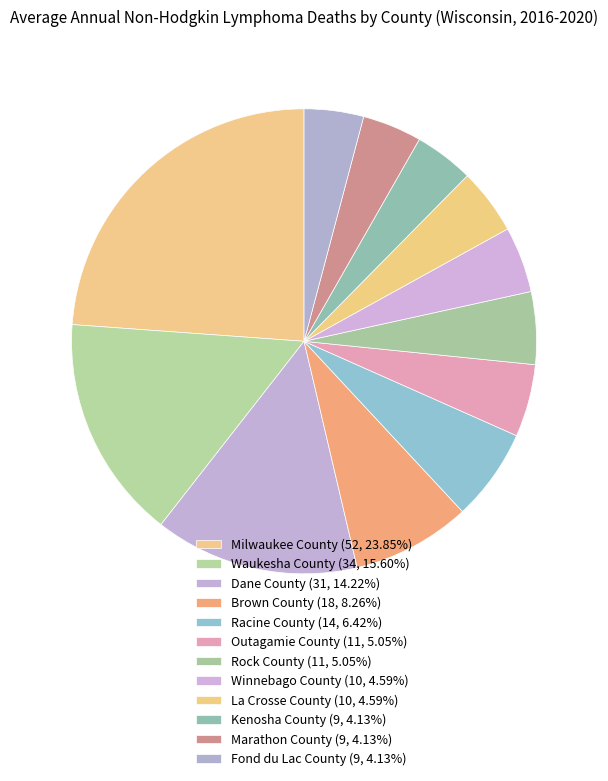

How many segments does this pie chart have?

12